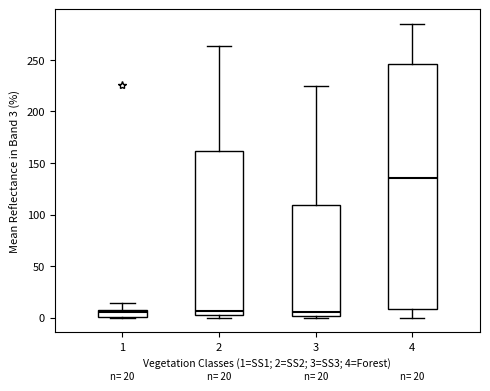

Which box is the tallest, from its lower edge to its upper edge?

4